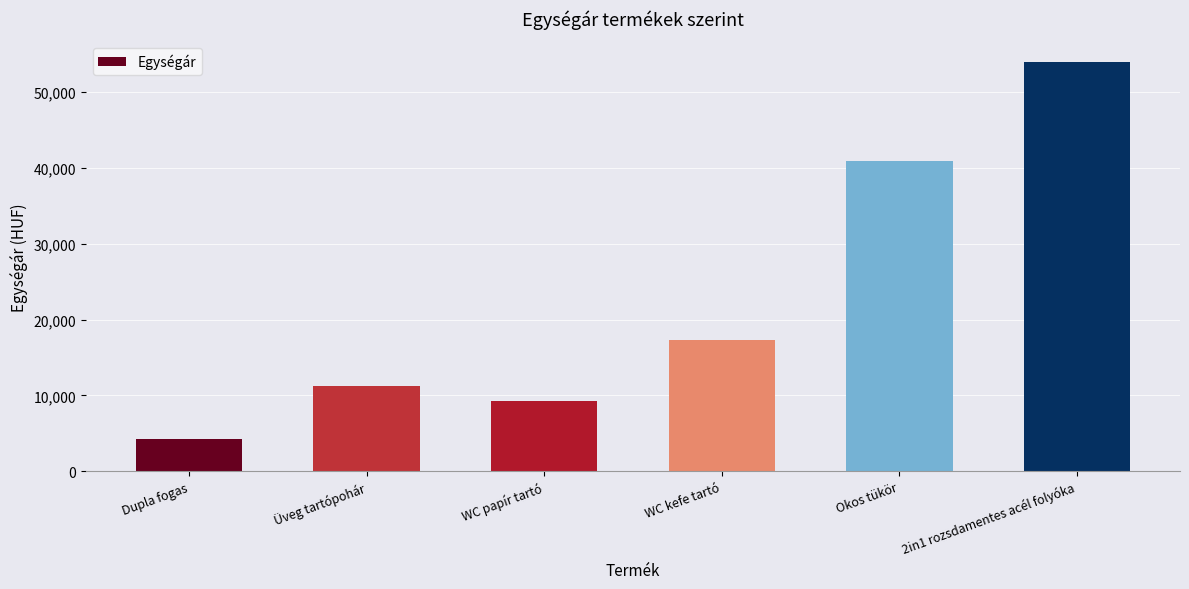

What is the maximum value shown in the chart?

53990